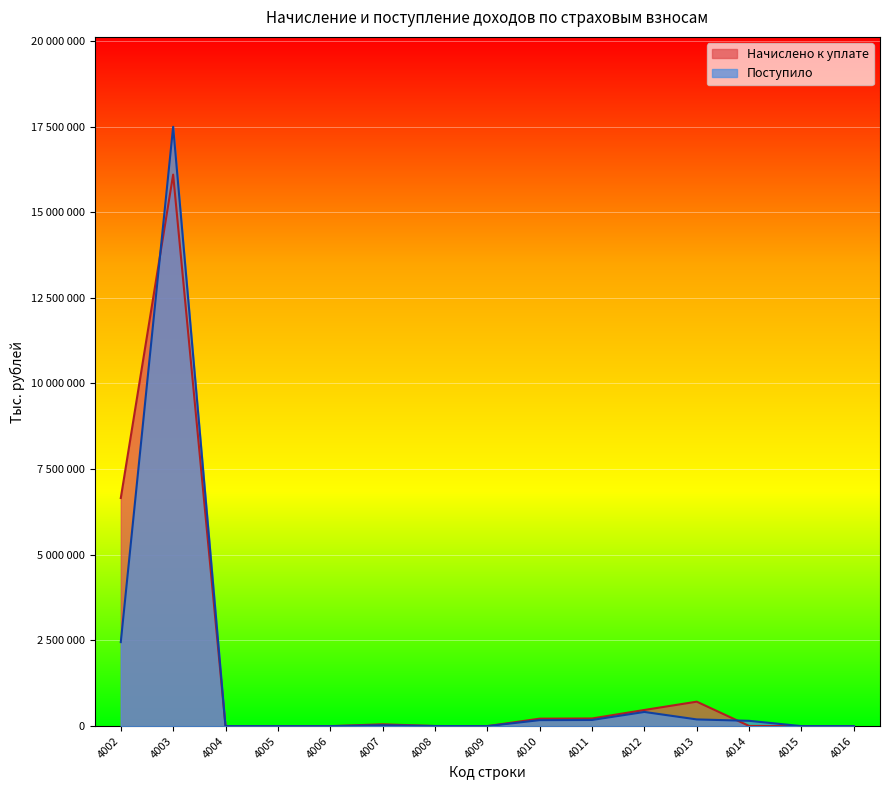

In Начислено к уплате, how many points are lower than both neighbors (excluding endpoints)?

2